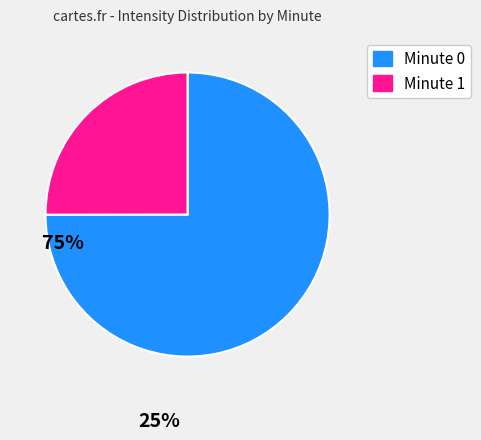

Count the number of slices in the pie.

2